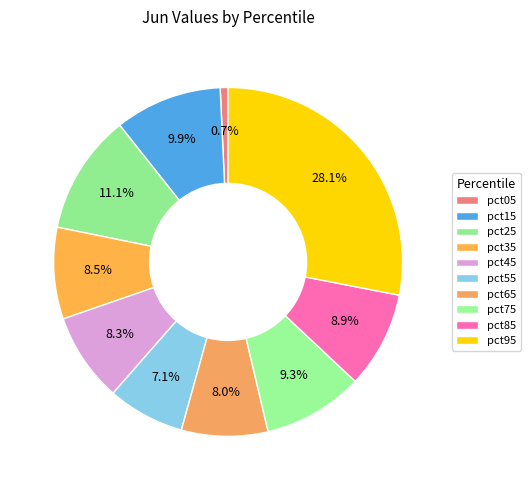

Is it true that pct85 is 9% of the pie?

True